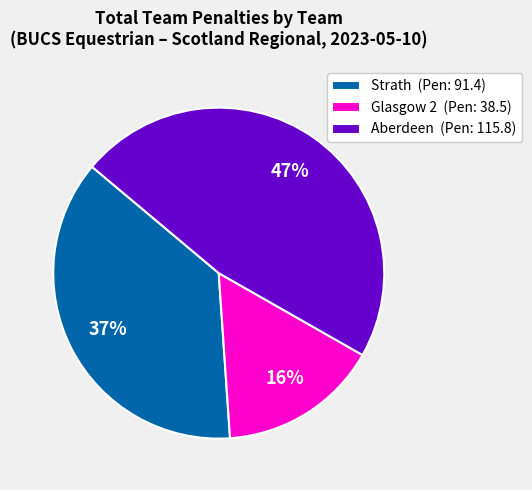

Which has a higher value, Glasgow 2 (Pen: 38.5) or Strath (Pen: 91.4)?

Strath (Pen: 91.4)